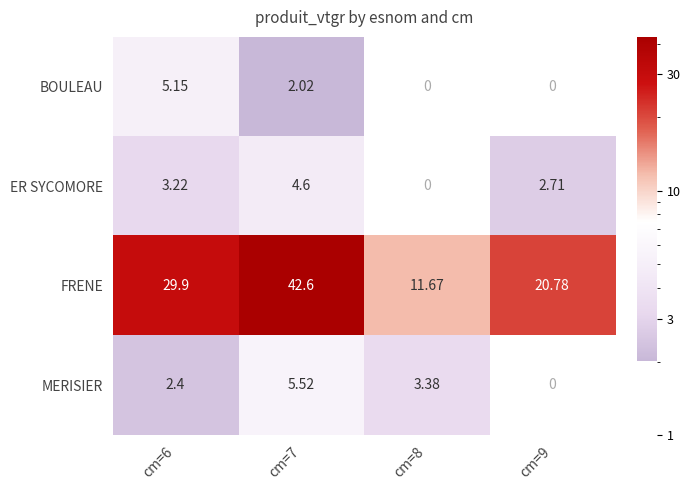

Rank the series by their maximum value, from highest to lowest.

FRENE, MERISIER, BOULEAU, ER SYCOMORE